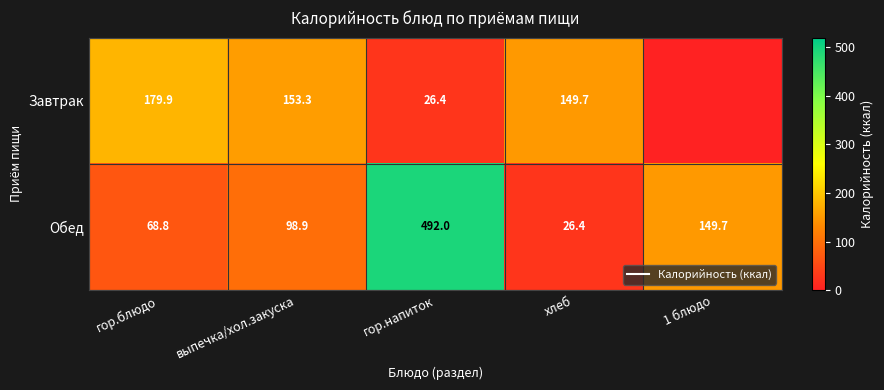

Which label corresponds to the largest value in the chart?

гор.напиток